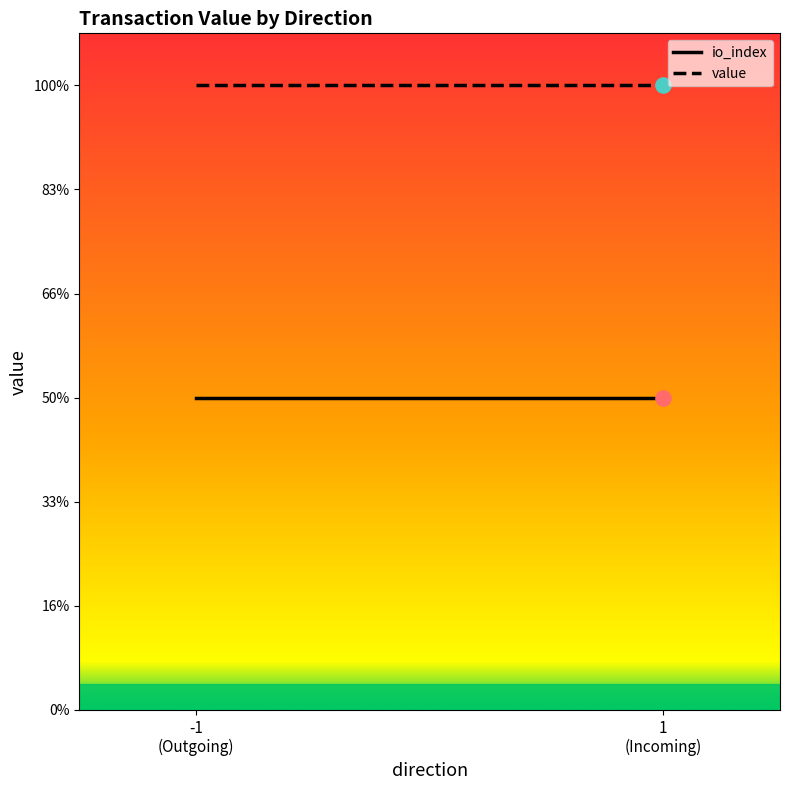

Which series has the largest Y range (max minus min)?

value